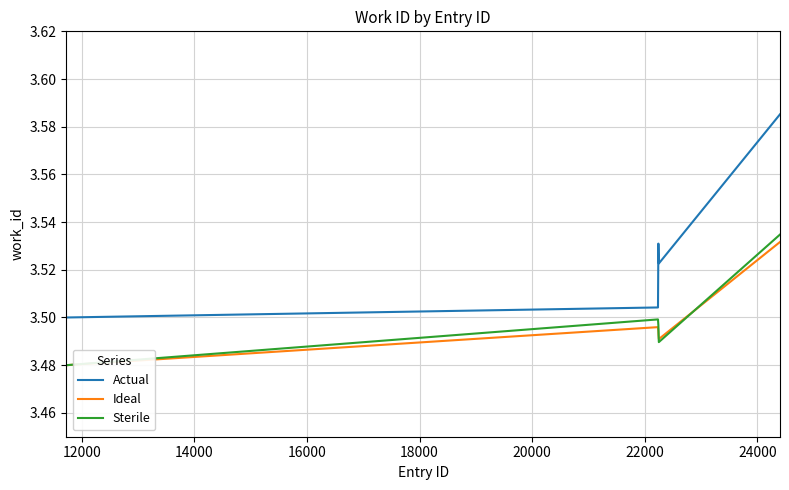

True or false: Actual and Sterile intersect in this chart.

False